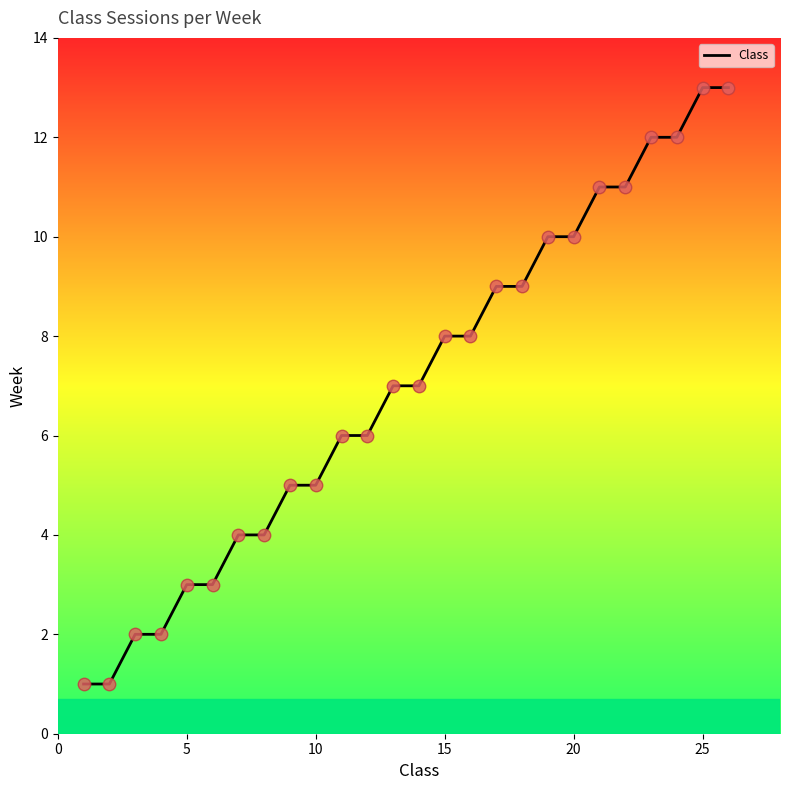

What is the greatest value displayed?

13